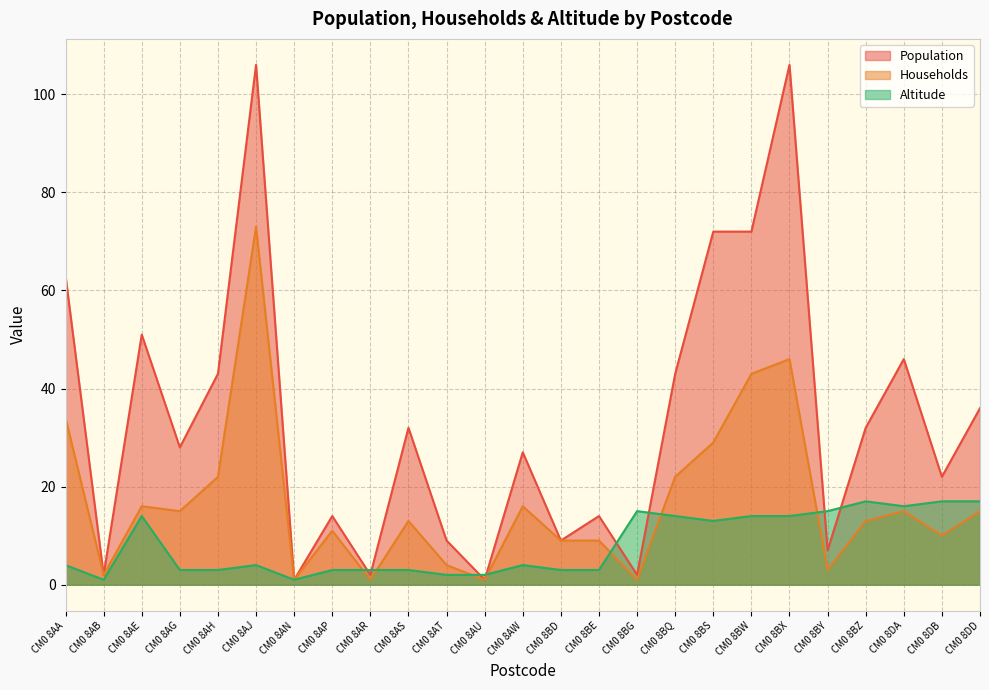

How many distinct data groups are displayed?

3